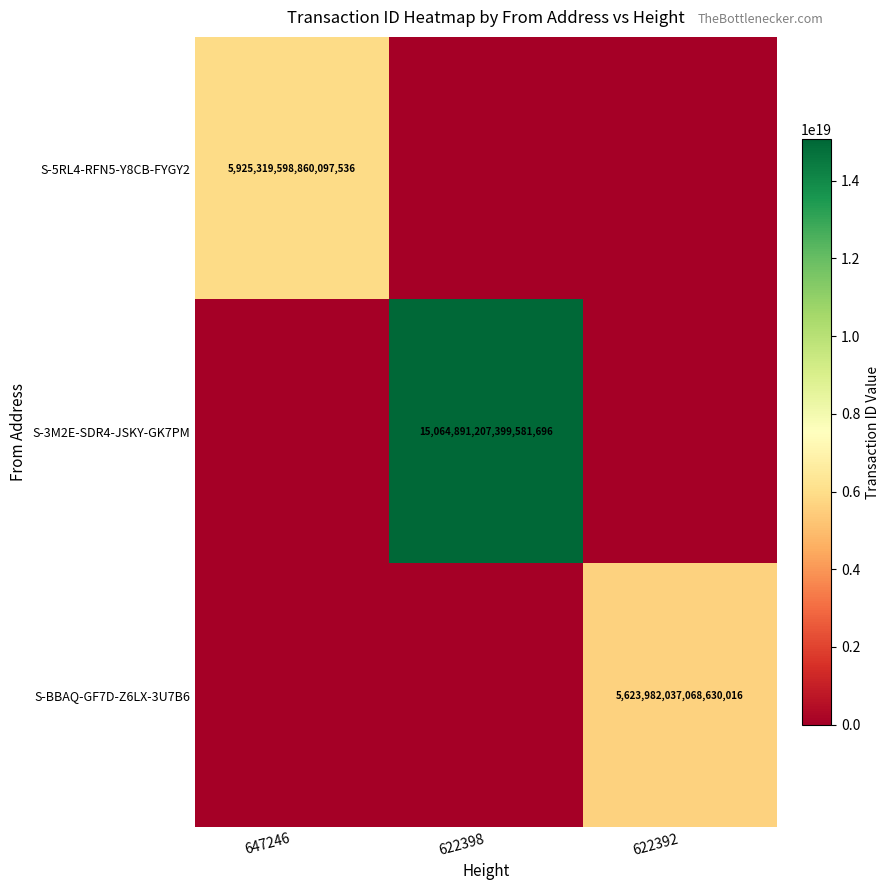

Is it true that S-3M2E-SDR4-JSKY-GK7PM equals 15064891207399581696 at 622398?

True